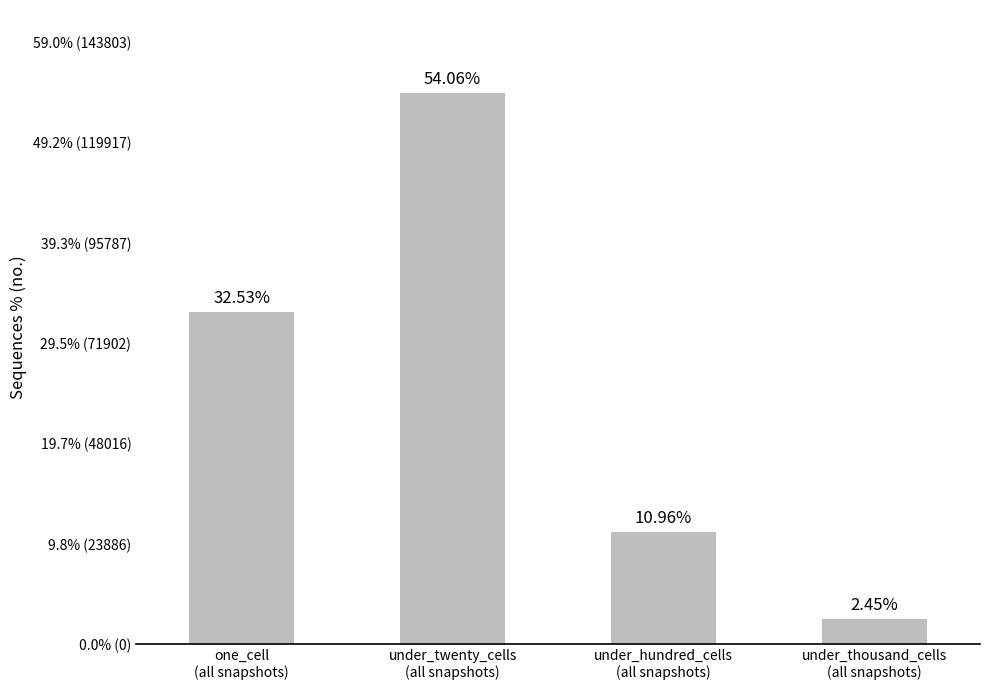

Which has a higher value, under_thousand_cells
(all snapshots) or under_hundred_cells
(all snapshots)?

under_hundred_cells
(all snapshots)